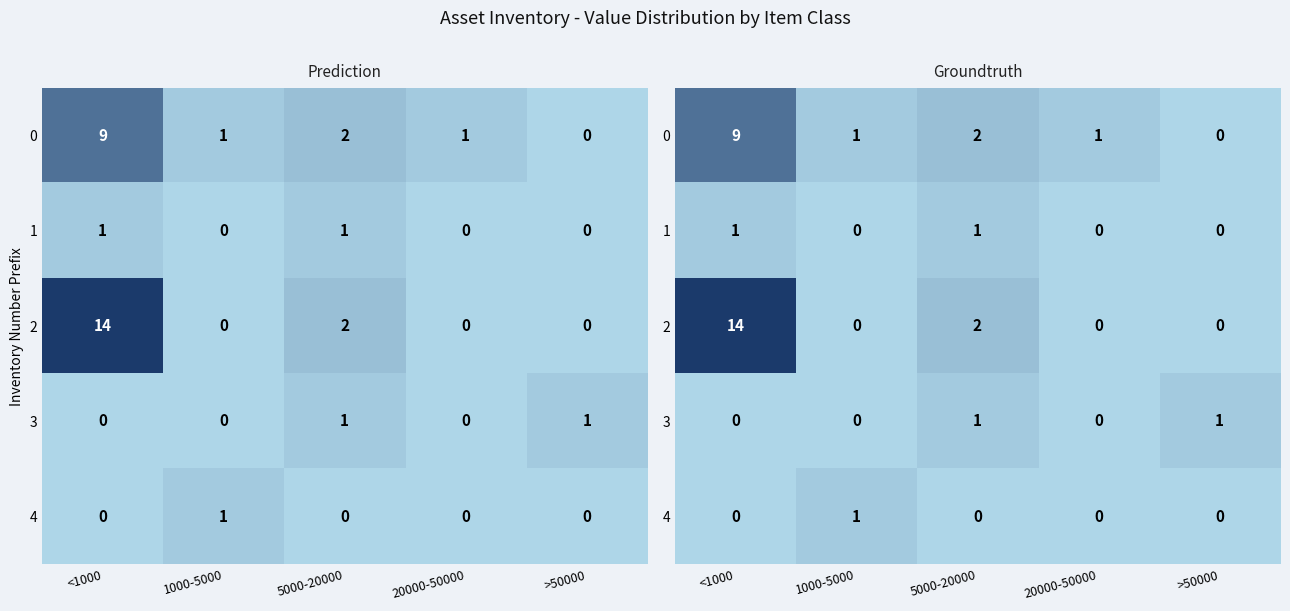

At which category is the sum across all series the highest?

<1000